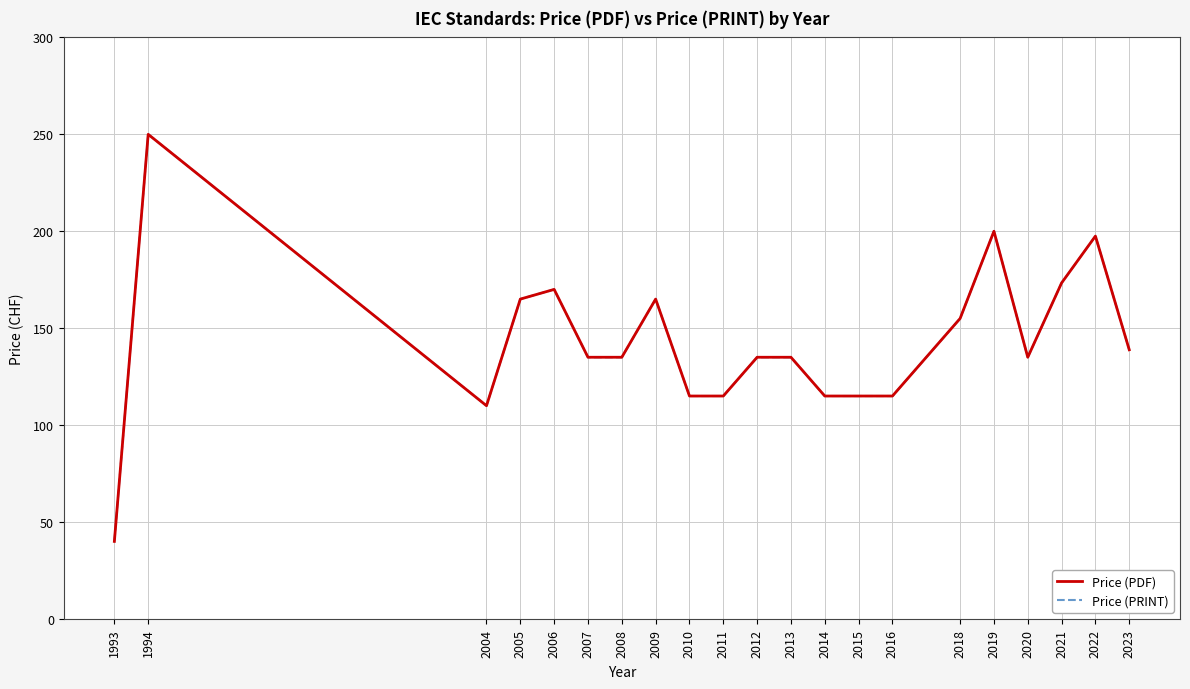

Is this an area chart (filled region under the line)?

No